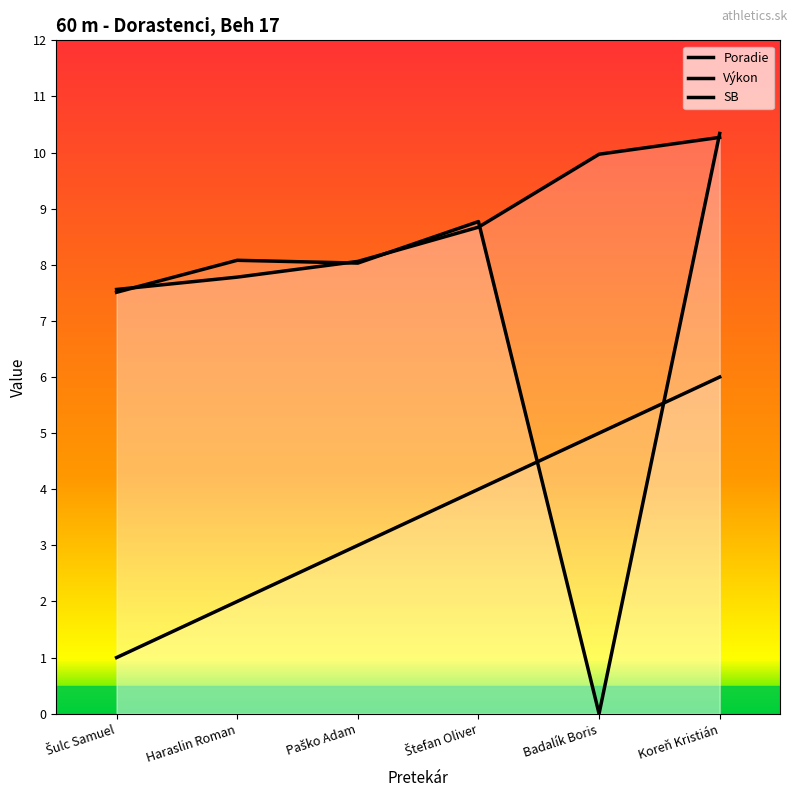

Is it true that Poradie equals 2.0 at Haraslin Roman?

True